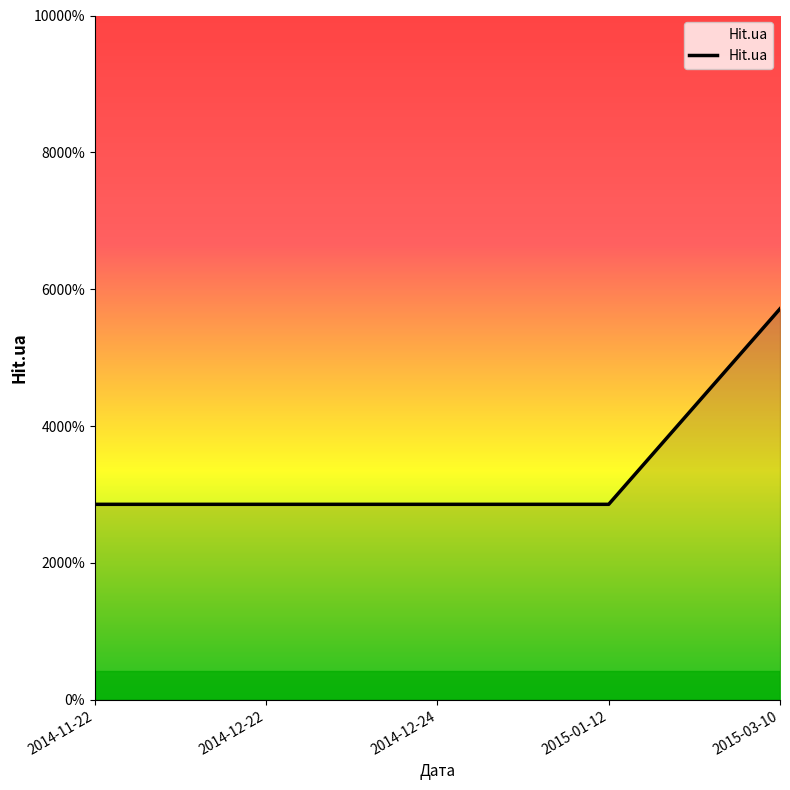

Does the chart display data point markers on the line(s)?

No